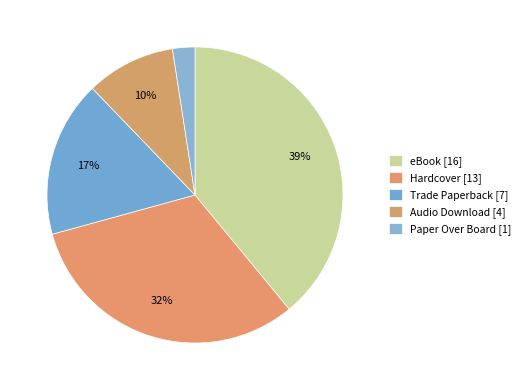

How many segments does this pie chart have?

5